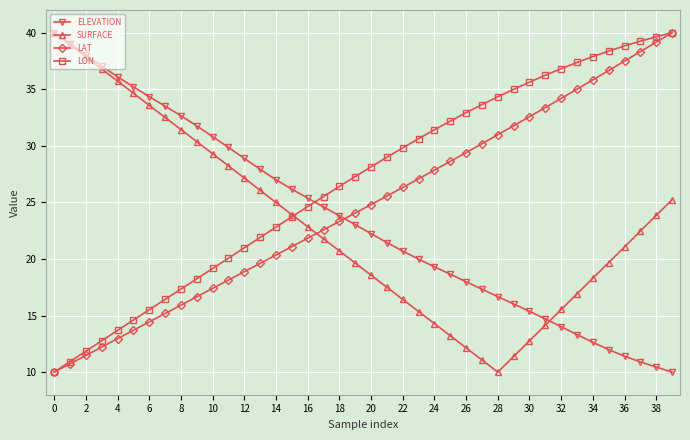

Which series has the largest total across all categories?

LON